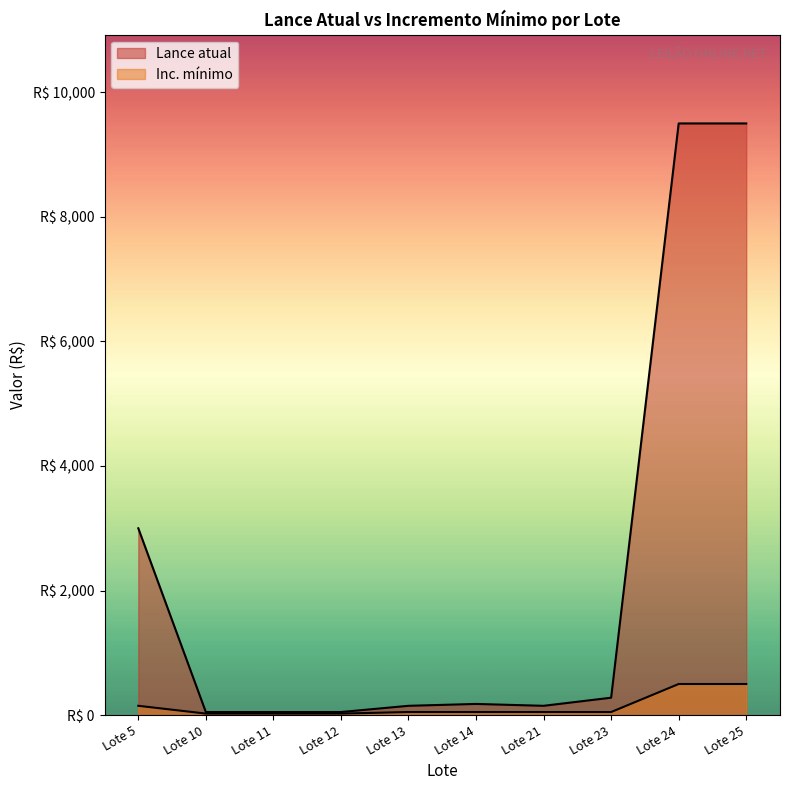

What is the sum of the Inc. mínimo values at Lote 10 and Lote 14?

75